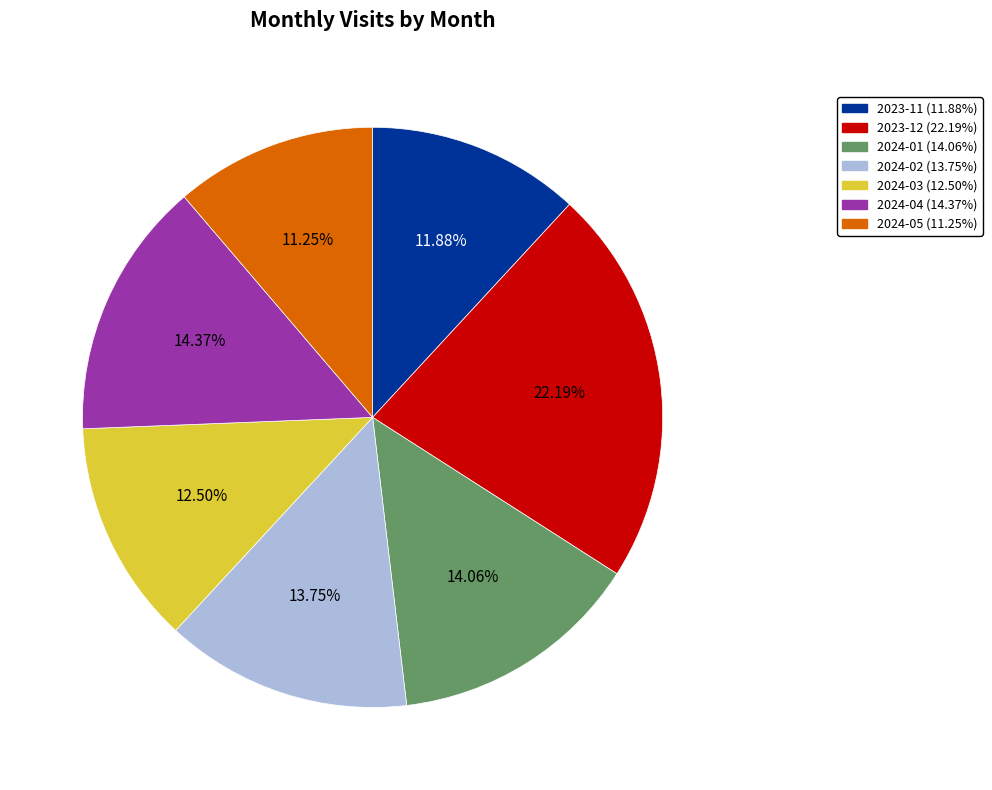

Which slice is the smallest?

2024-05